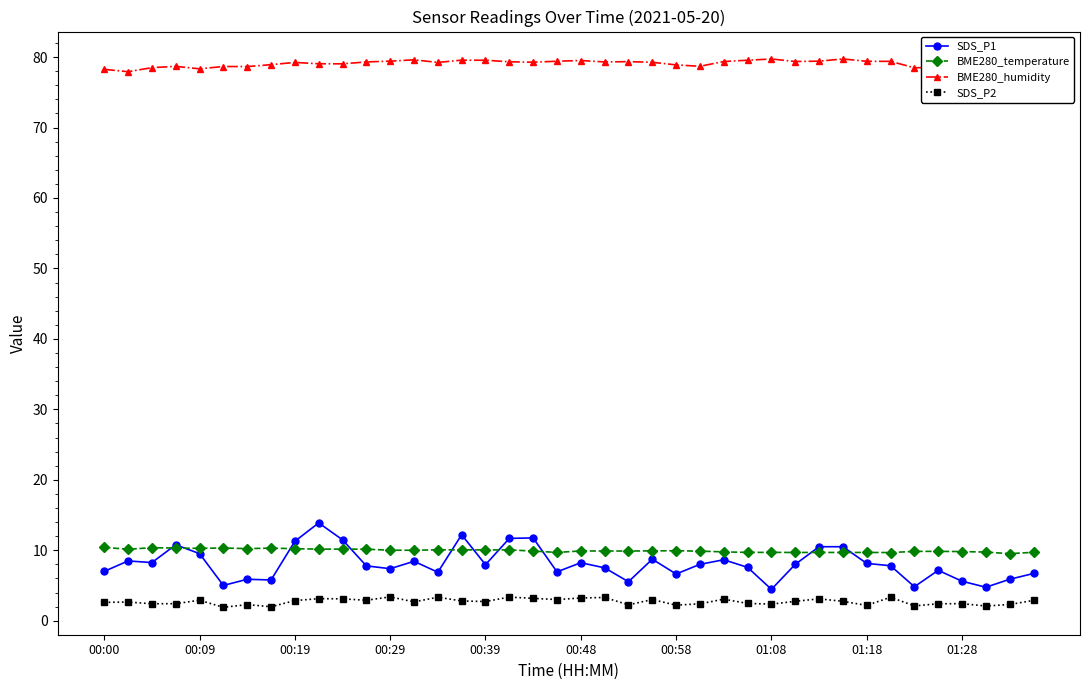

Which series has the widest spread of values?

SDS_P1